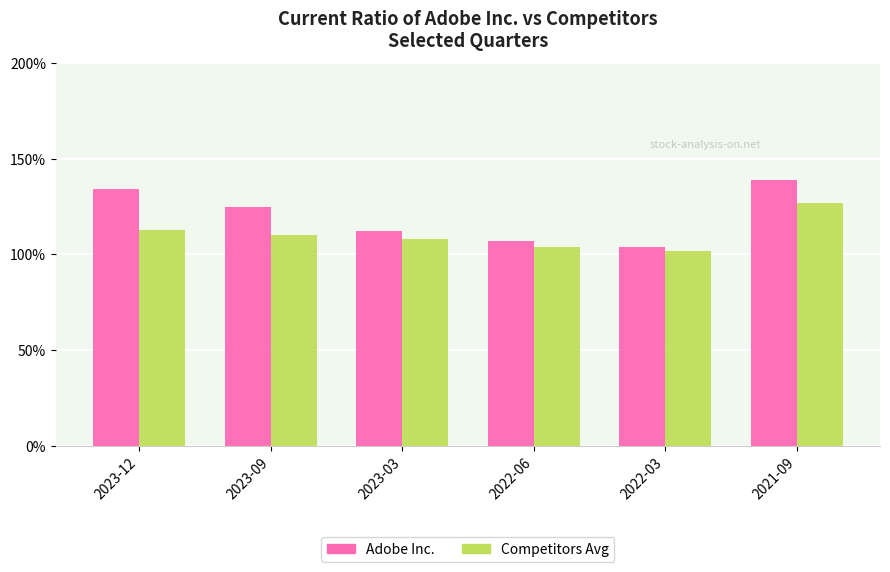

Are the bars grouped side by side (vs. stacked)?

Yes